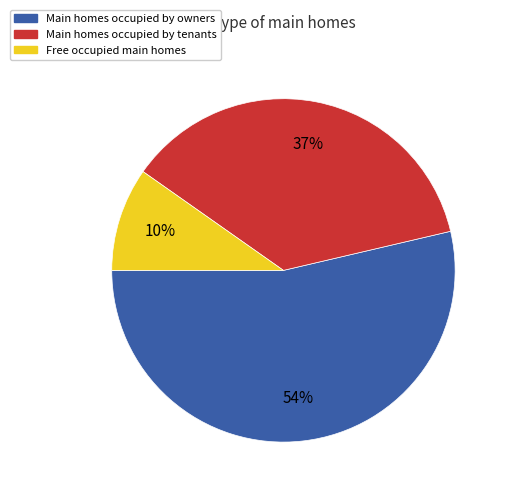

Is there a majority slice in this chart?

Yes